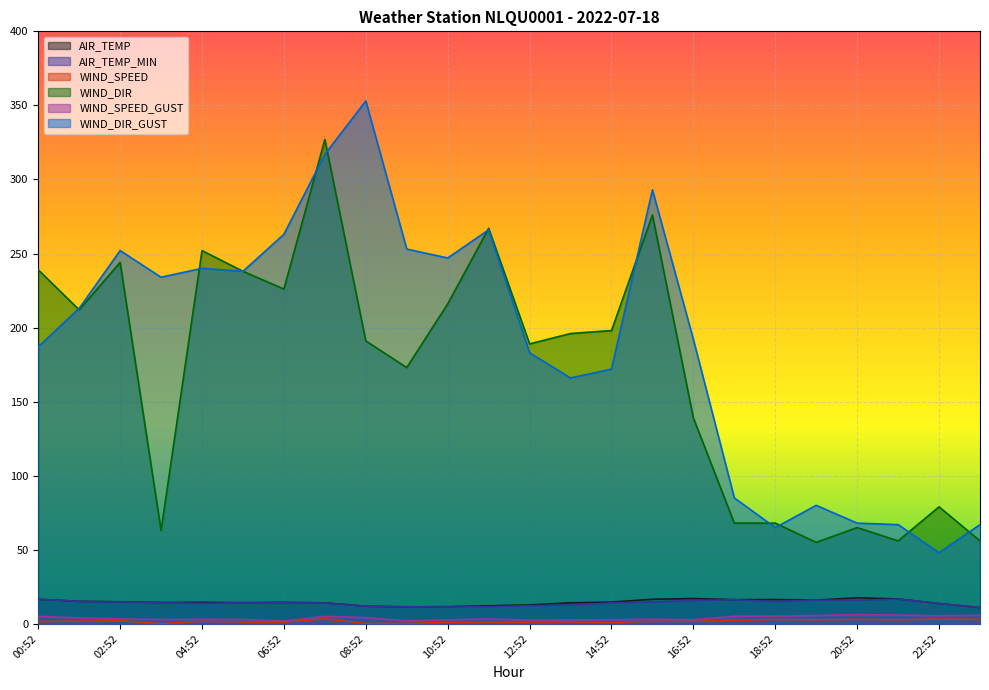

Where is the first local maximum for AIR_TEMP?

04:52